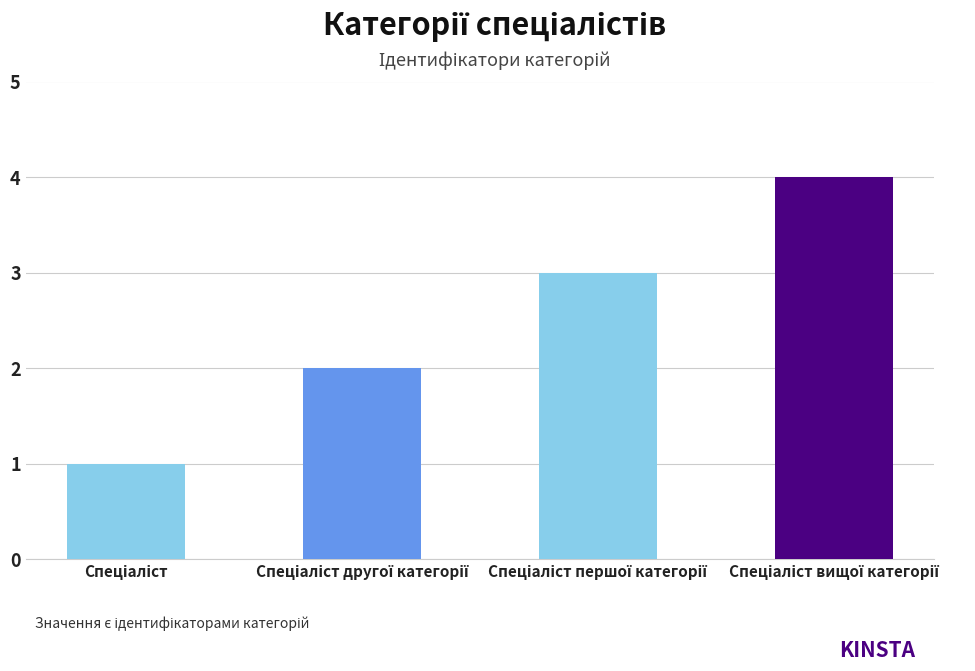

What is the sum of all values?

10